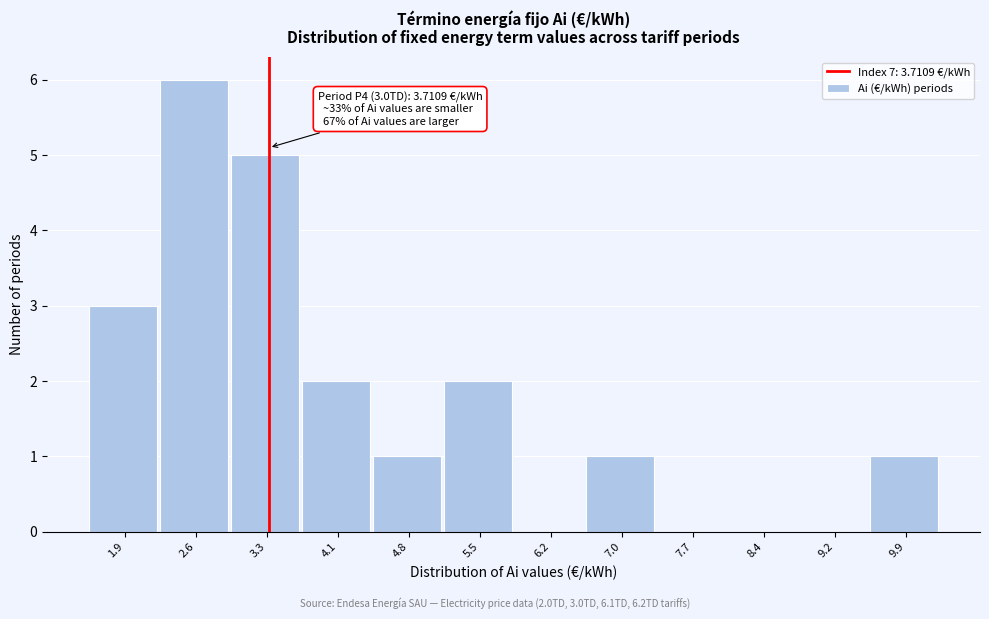

Reading left to right, extract all data points from this chart.

1.9=3	2.6=6	3.3=5	4.1=2	4.8=1	5.5=2	6.2=0	7.0=1	7.7=0	8.4=0	9.2=0	9.9=1